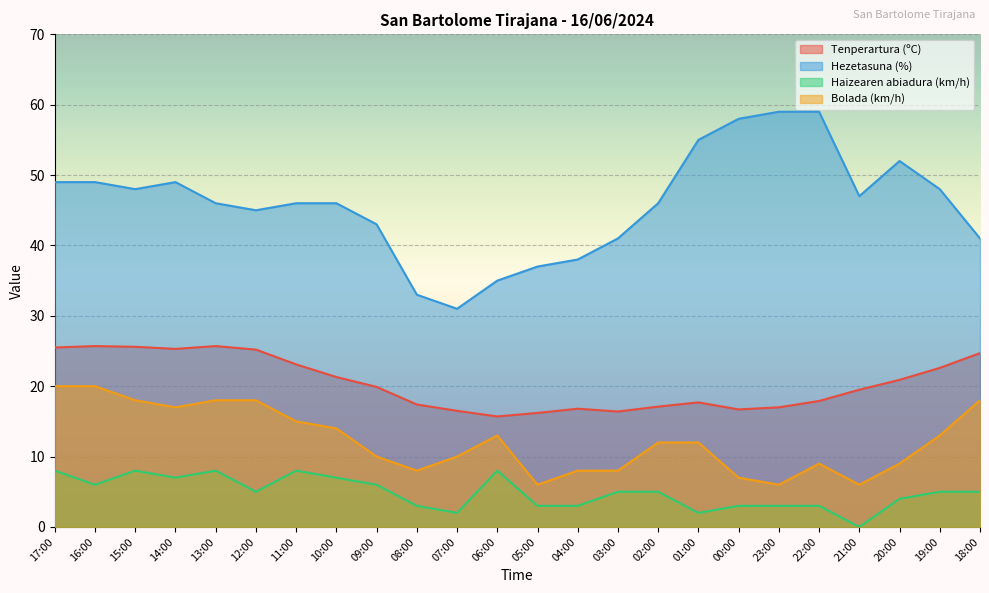

True or false: Hezetasuna (%) and Tenperartura (ºC) intersect in this chart.

False